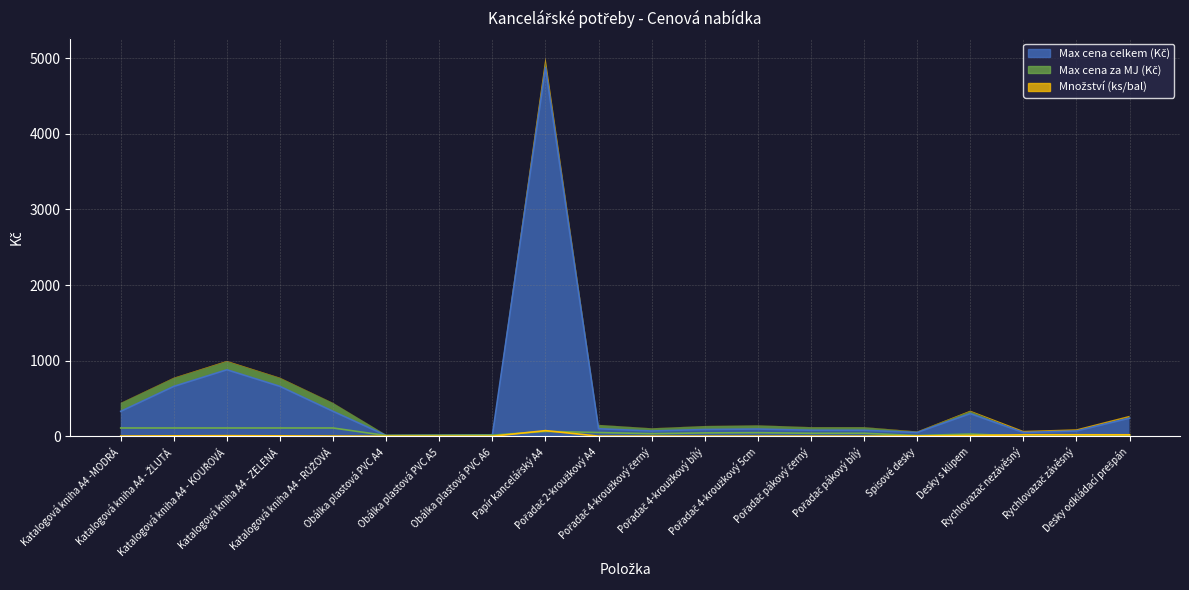

Count the number of data series in this chart.

3